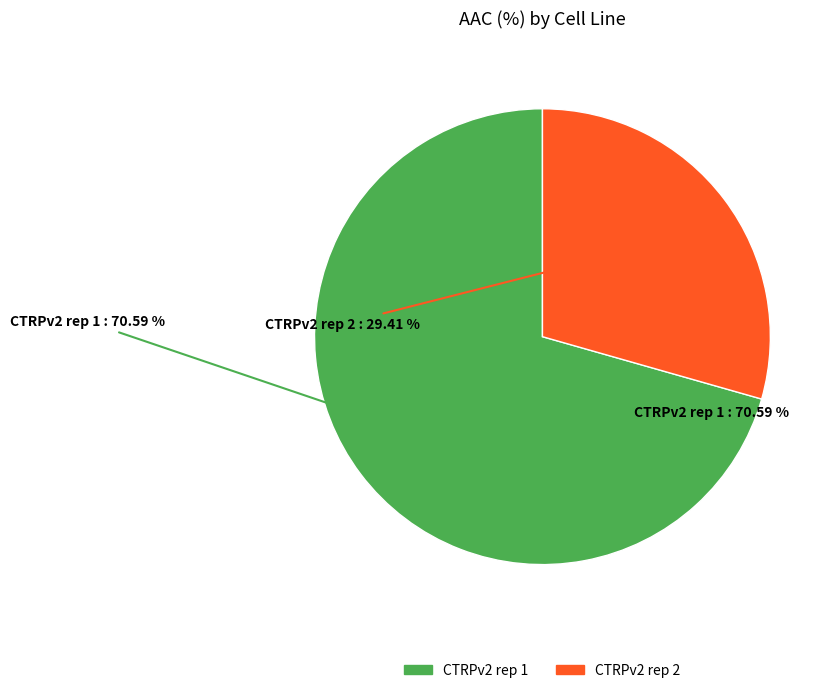

How much of the chart is everything except CTRPv2 rep 2?

70.6%